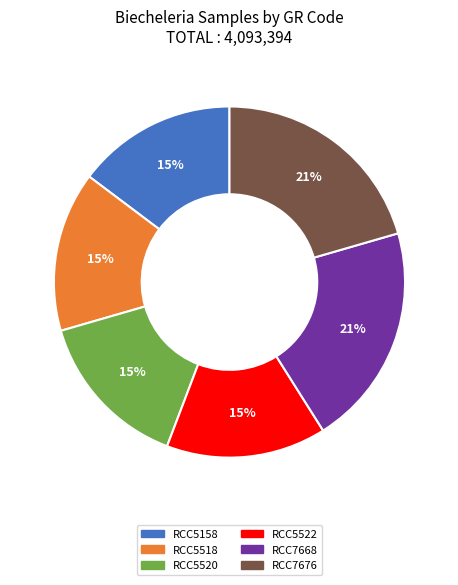

Combined, do RCC5158 and RCC5518 account for over 50%?

No